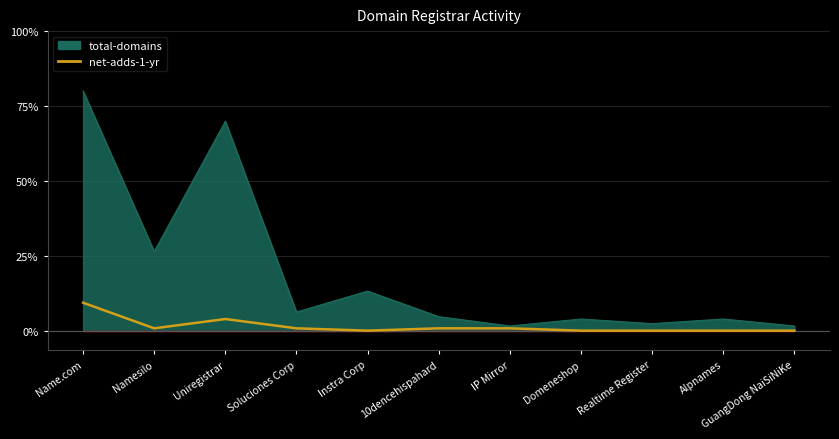

Reading left to right, extract all data points from this chart.

9.3	0.8	3.9	0.8	0.0	0.8	0.8	0.0	0.0	0.0	0.0